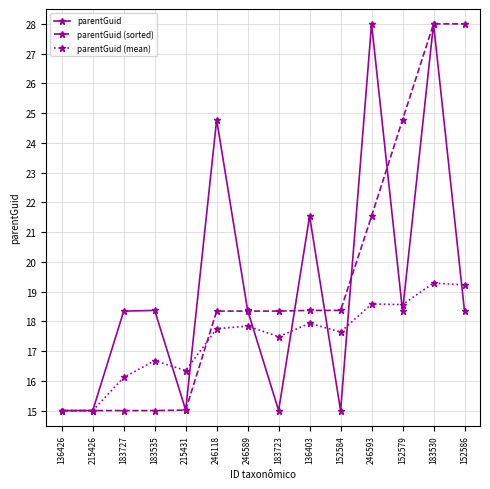

What is the label of the 13th point from the right?

215426